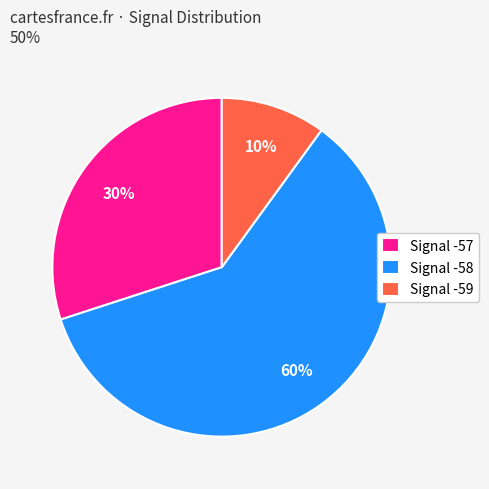

What percentage is the Signal -58 slice, to the nearest percent?

60%